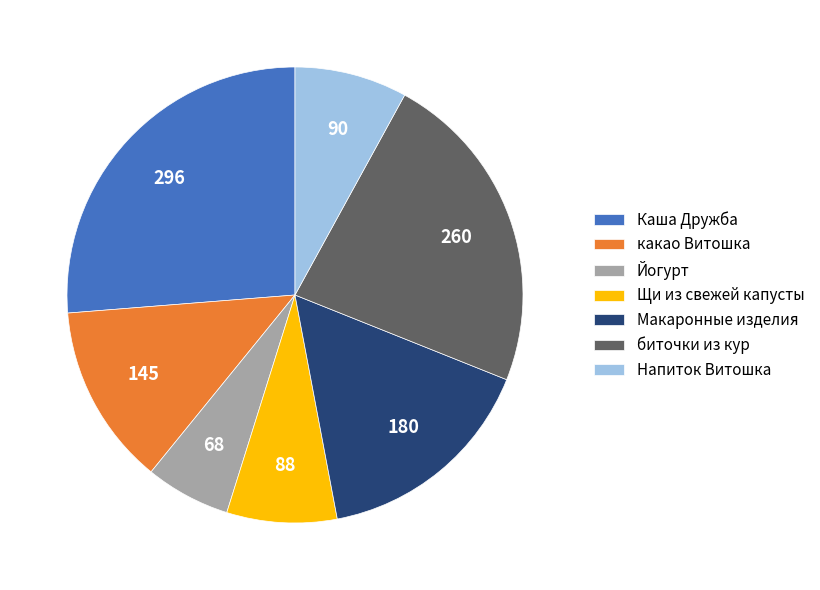

Do какао Витошка and Напиток Витошка together represent more than half of the pie?

No